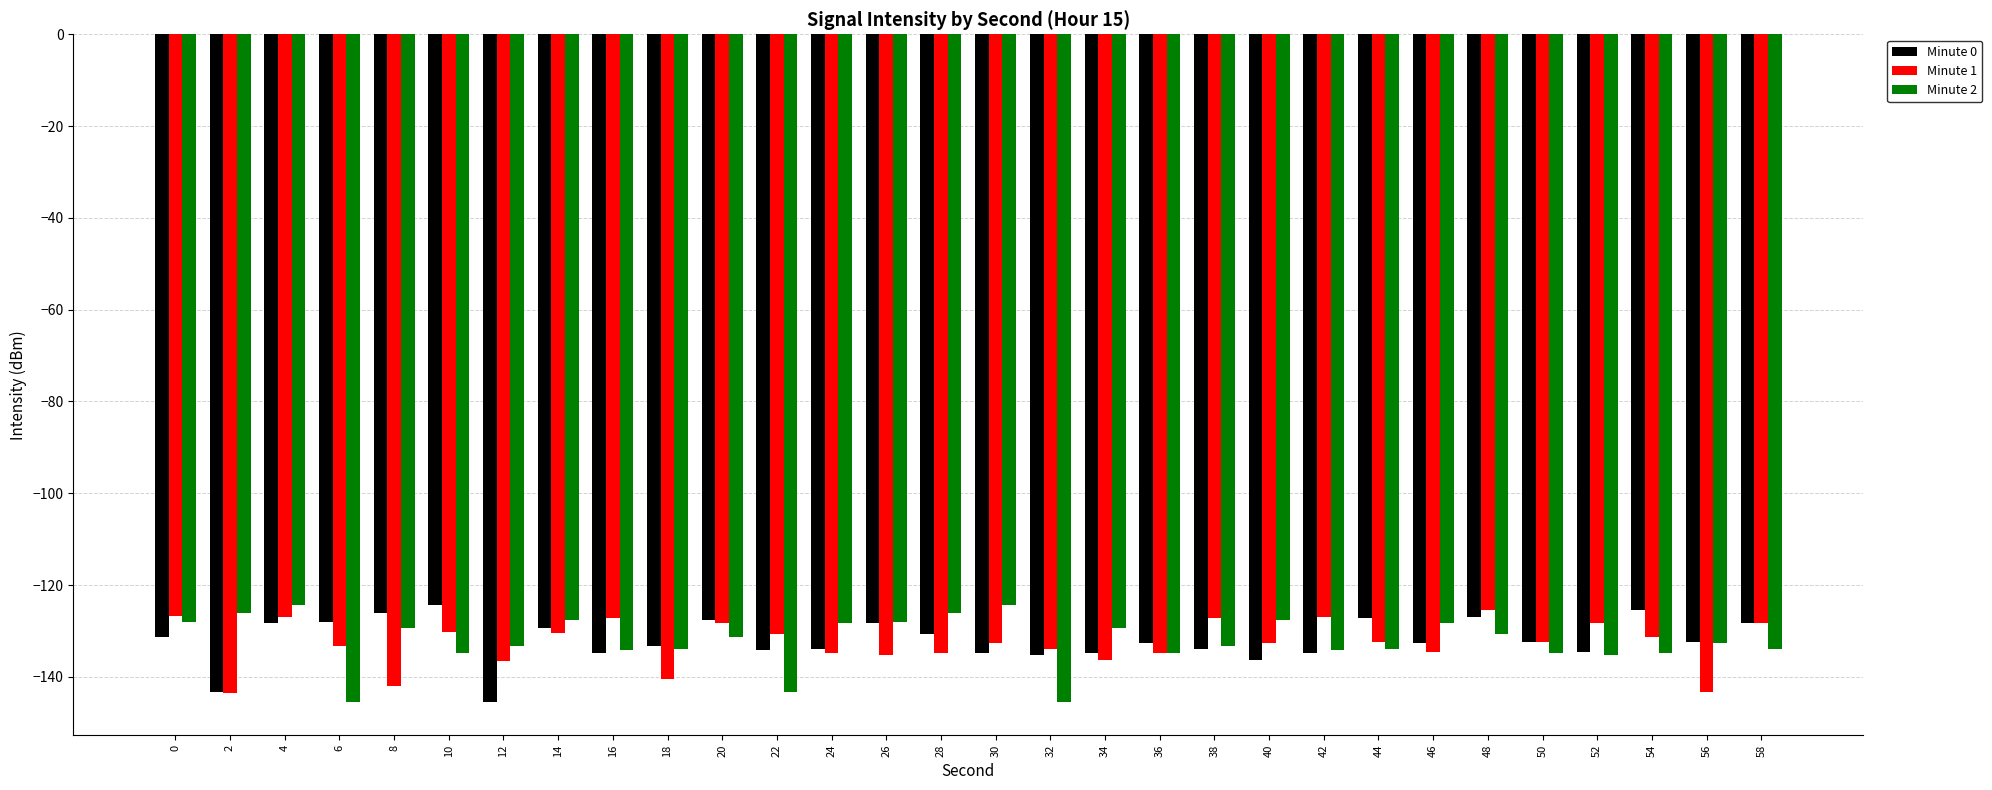

How many bars are there in total?

90